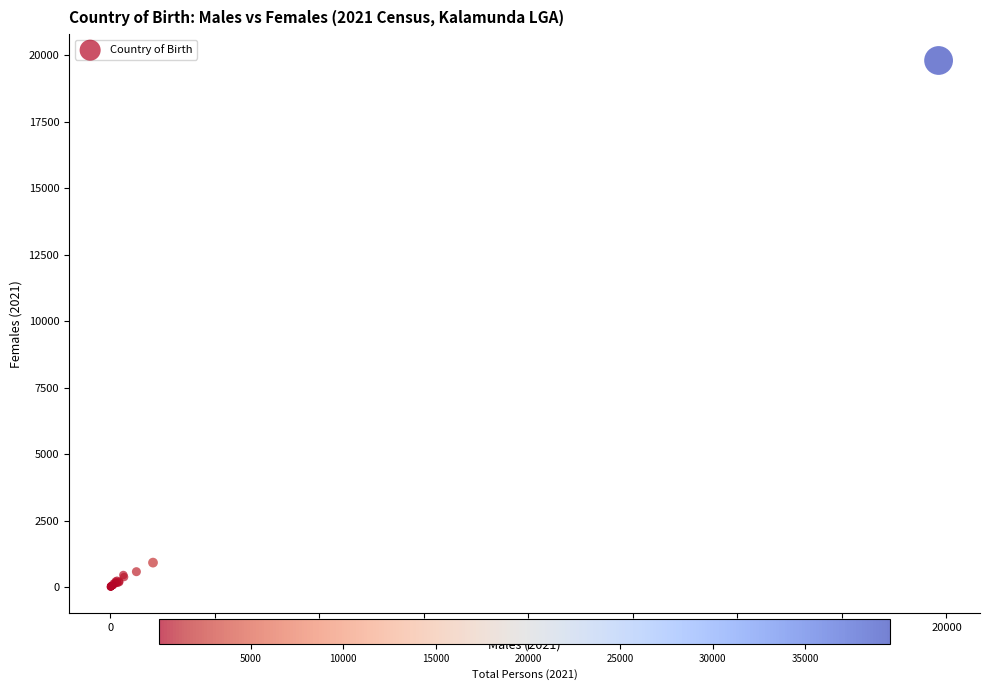

What Y value in the scatter plot is closest to 9903?

917